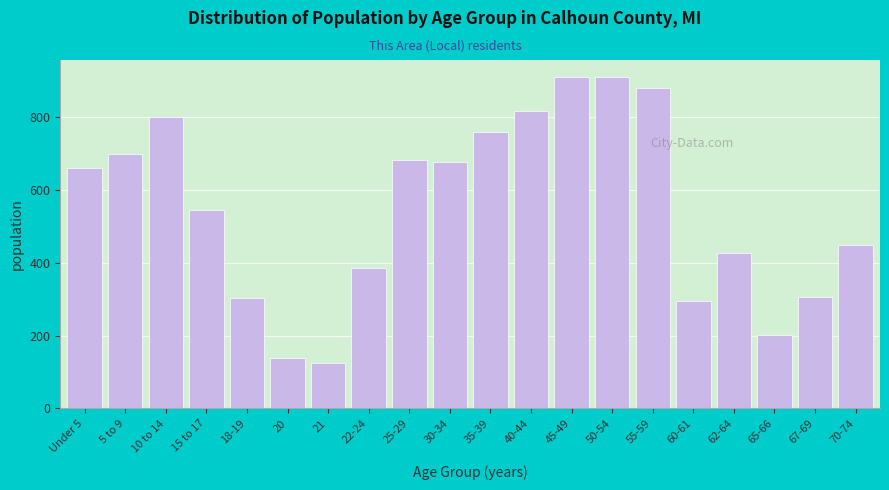

What is the sum of the values at 60-61 and 15 to 17?

841